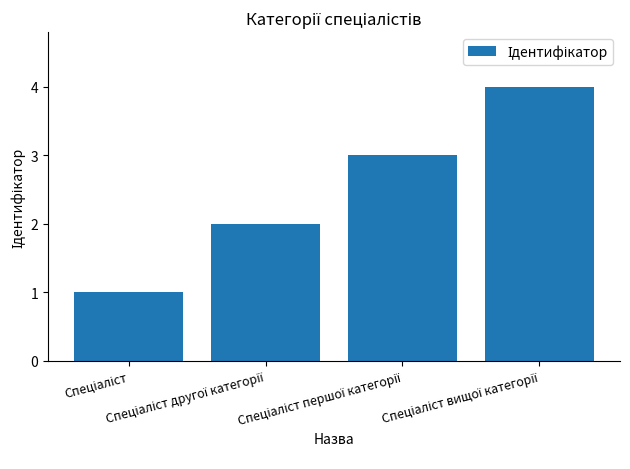

What is the maximum value shown in the chart?

4